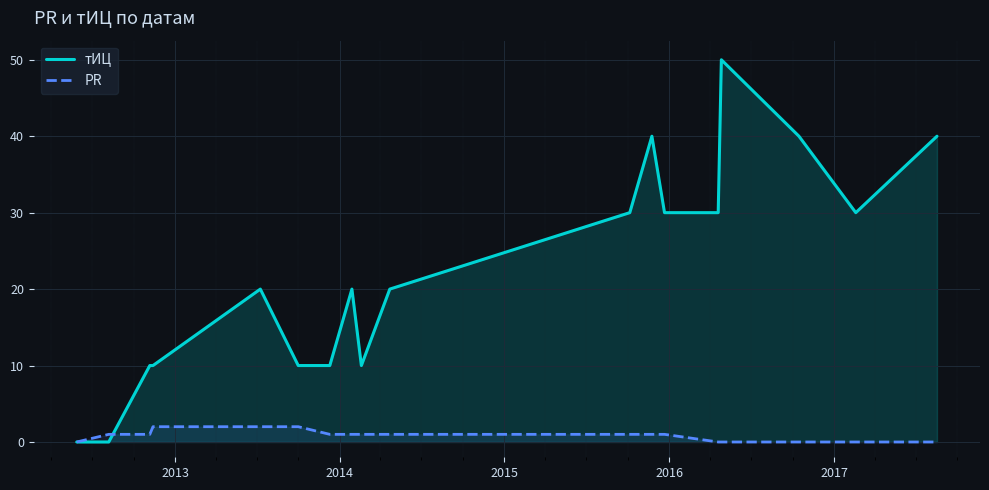

What is the difference between the second highest and second lowest values in the тИЦ series?

40